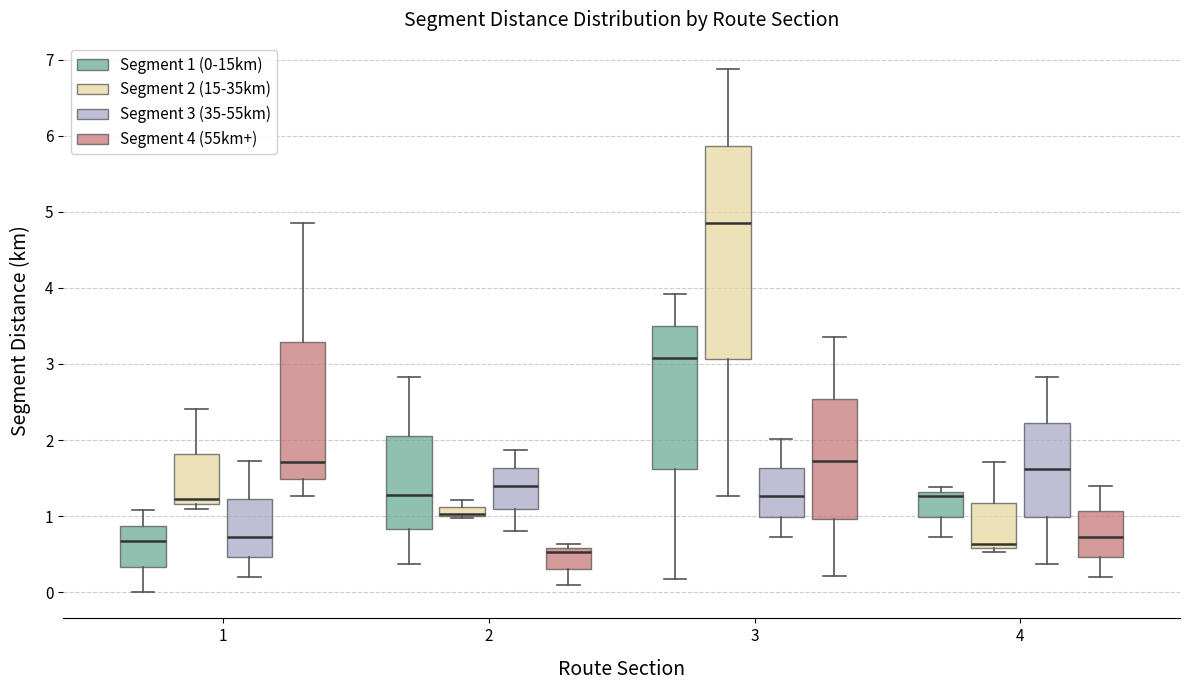

Which box is the tallest, from its lower edge to its upper edge?

3 (Segment 2 (15-35km))